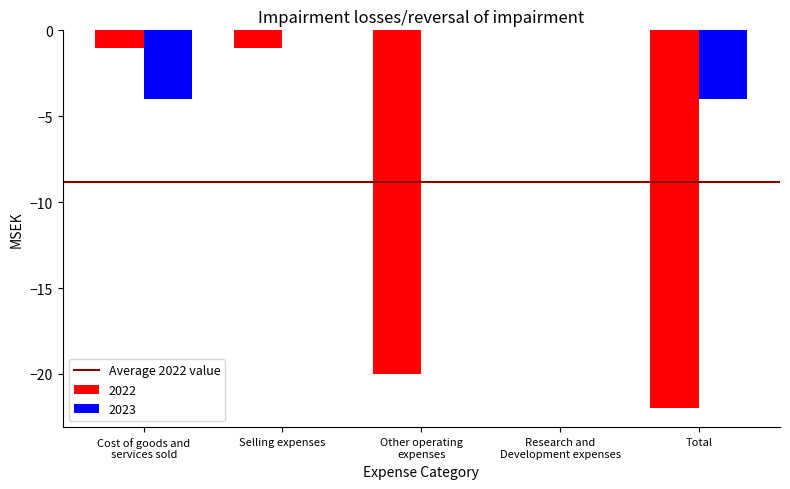

The value of 2022 at Total is -12. True or false?

False